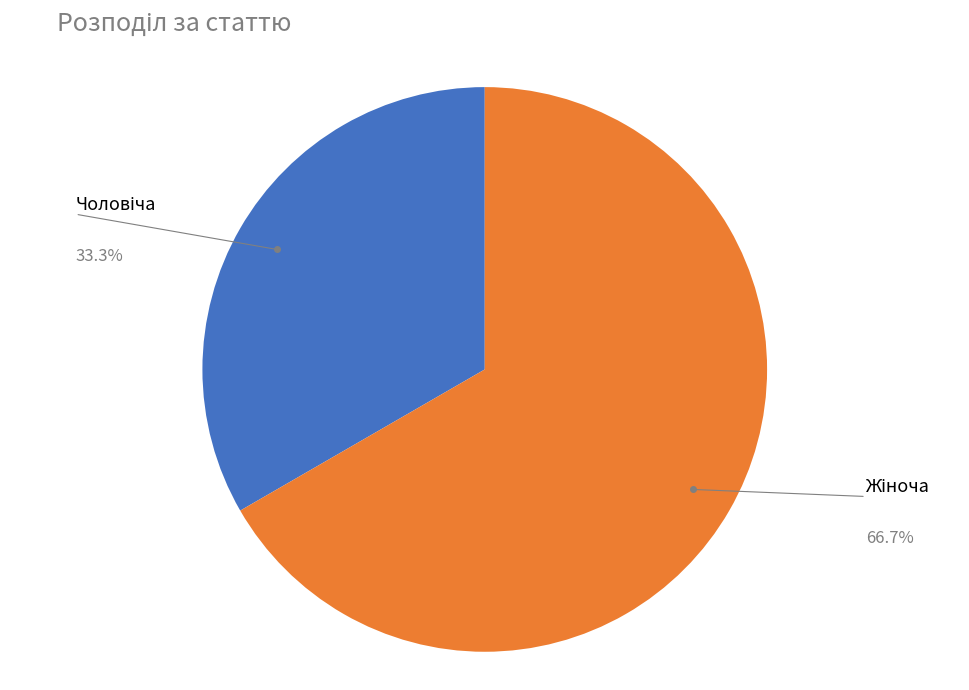

Does any single category account for the majority?

Yes